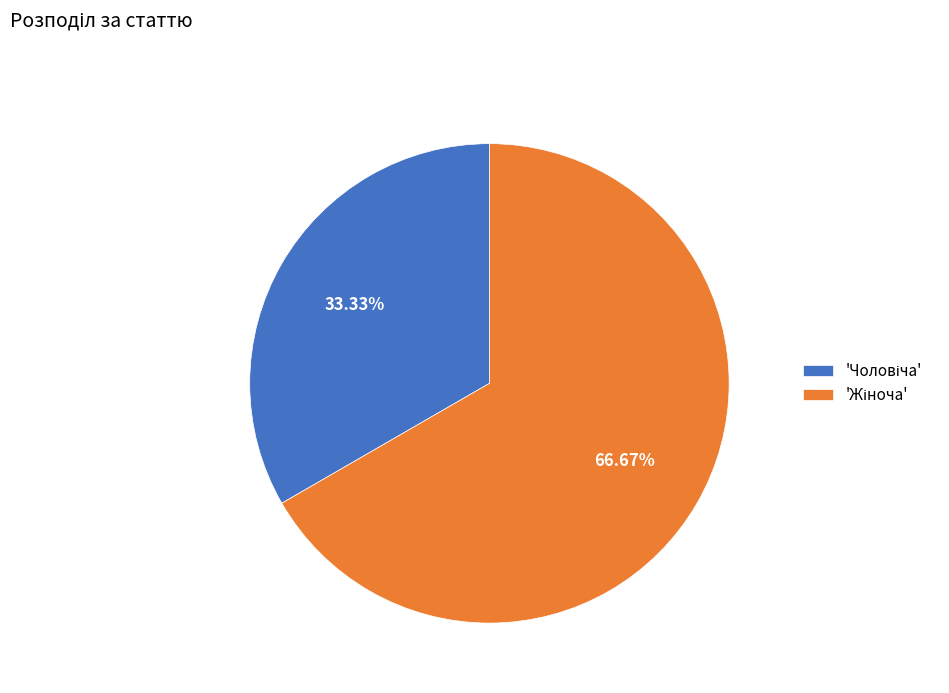

Is there any slice that represents more than half of the pie?

Yes